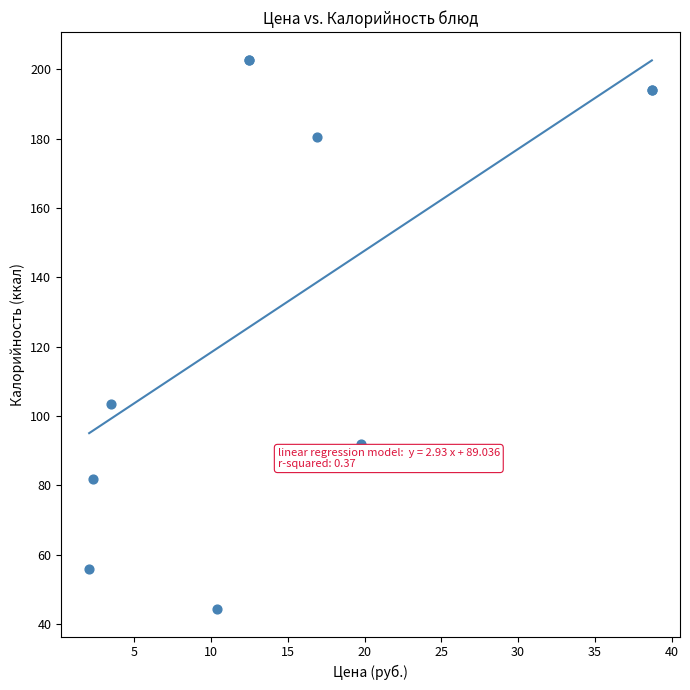

What Y value in the scatter plot is closest to 123?

103.4